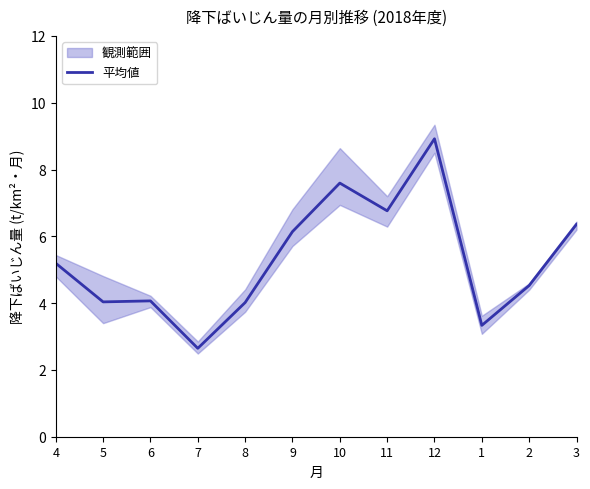

At which category does the data reach its first local peak?

6